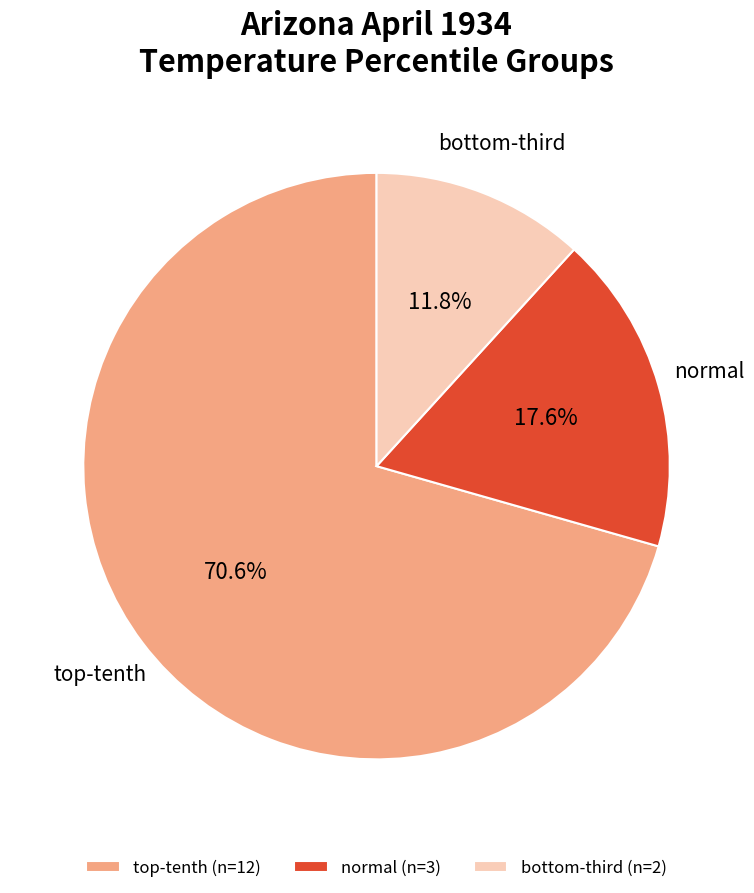

Rank the categories by value from highest to lowest.

top-tenth (n=12), normal (n=3), bottom-third (n=2)